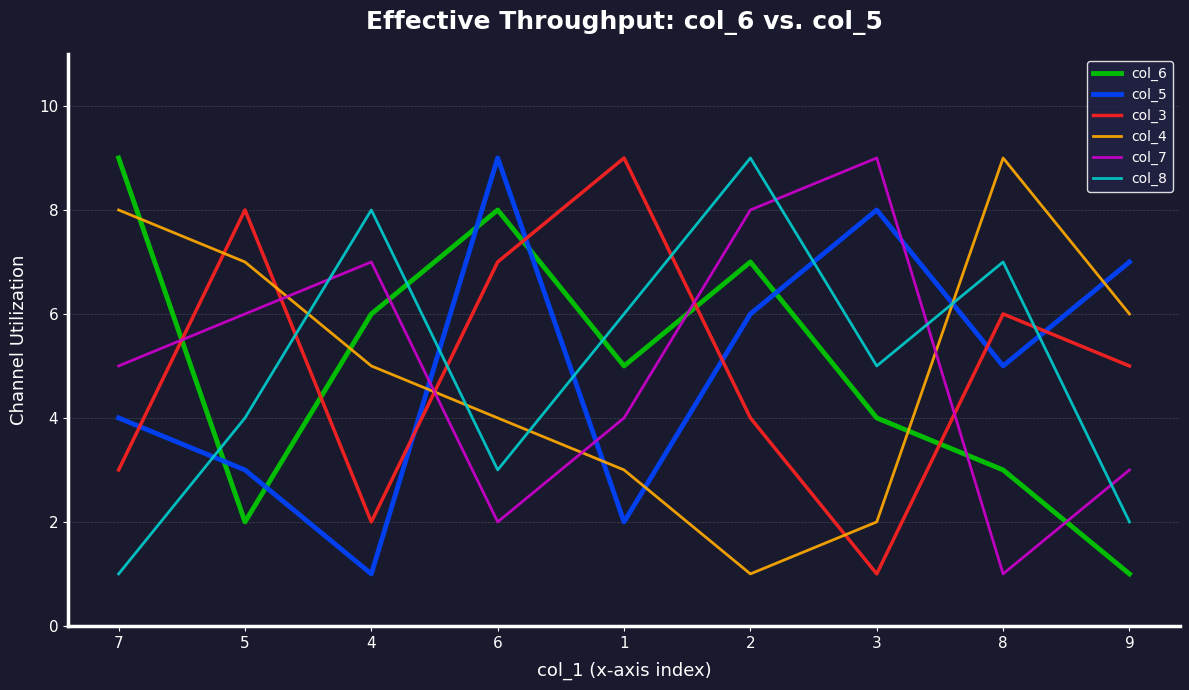

How many intersections are there between col_5 and col_6?

5